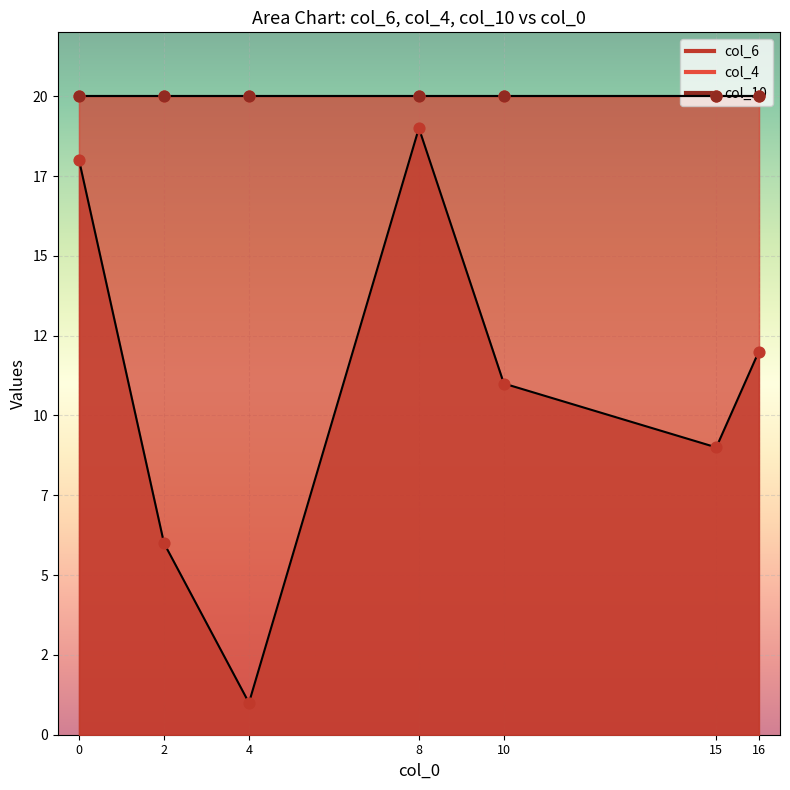

At which category is the sum across all series the highest?

8